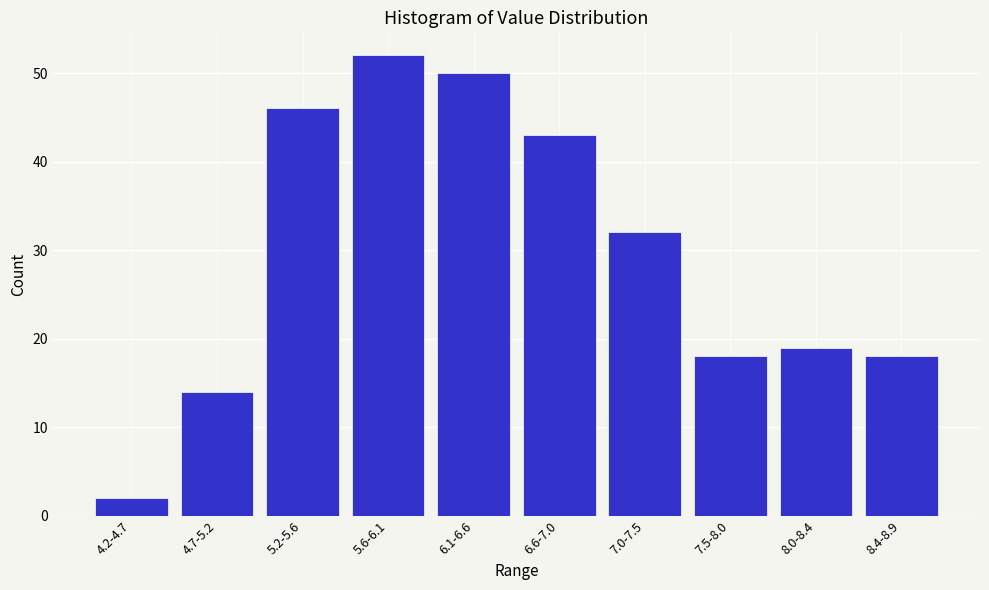

Reading left to right, list all the values displayed in this chart.

2	14	46	52	50	43	32	18	19	18